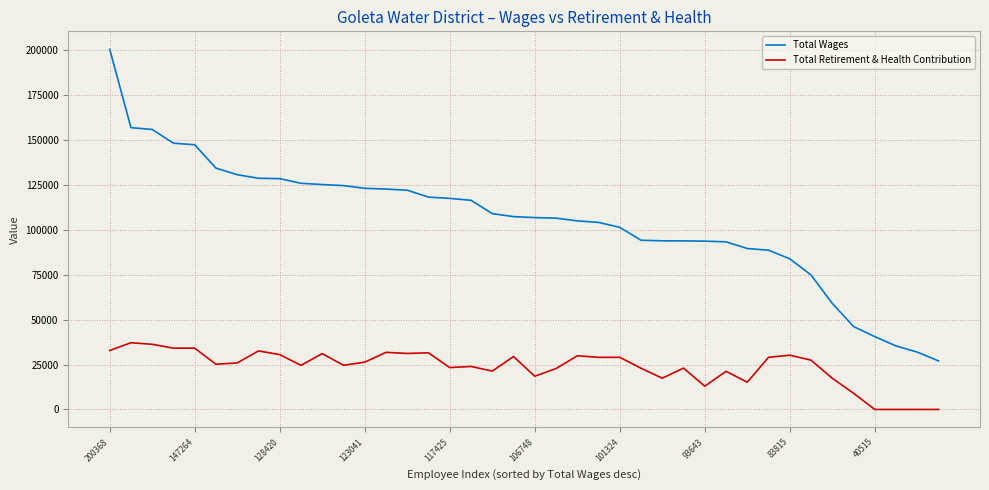

True or false: Total Retirement & Health Contribution and Total Wages cross at least once.

False